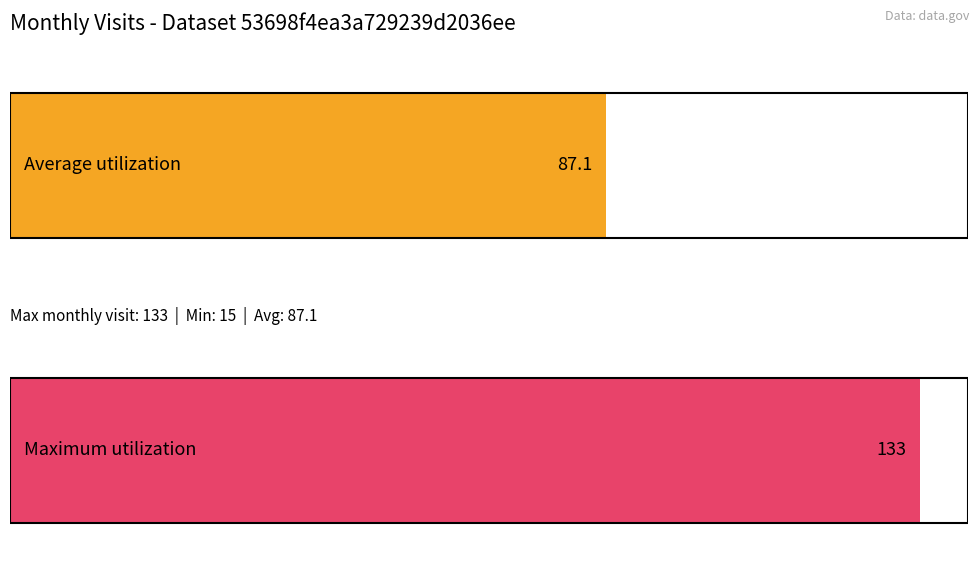

Are the bars horizontal?

Yes